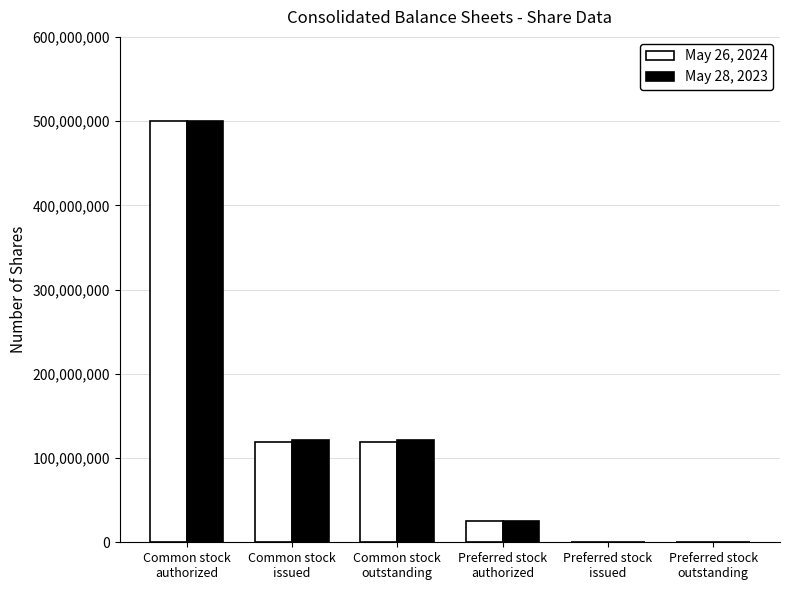

What is the maximum value shown in the chart?

500000000